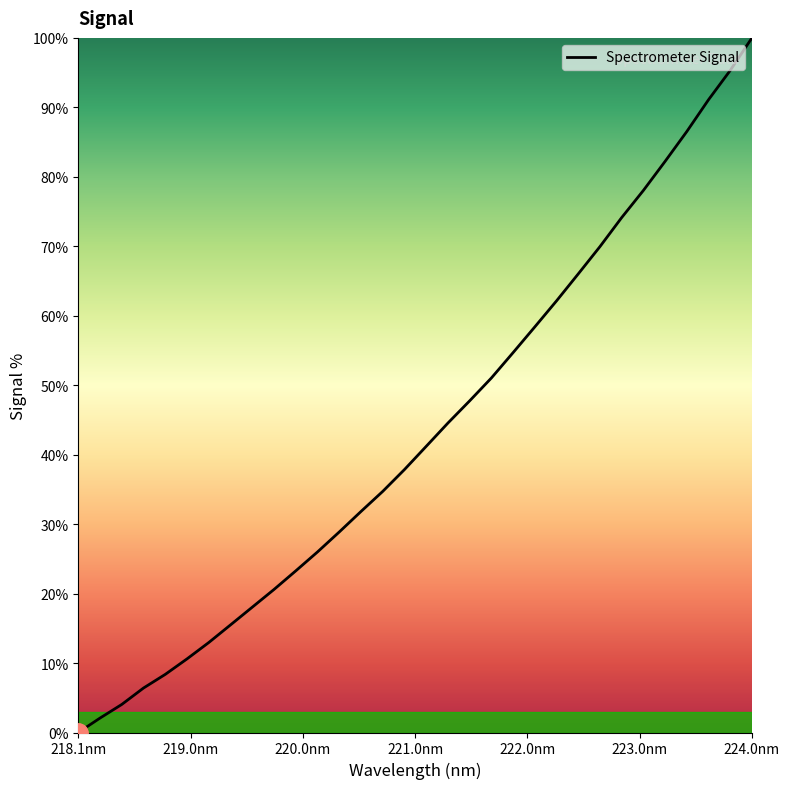

What is the maximum value shown in the chart?

100.0